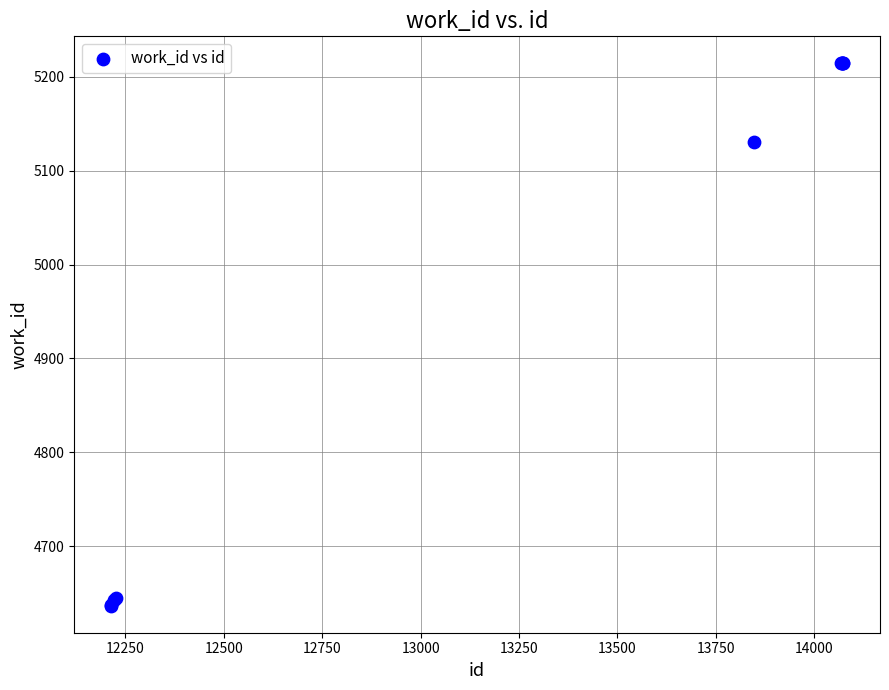

What Y value in the scatter plot is closest to 4925?

5130